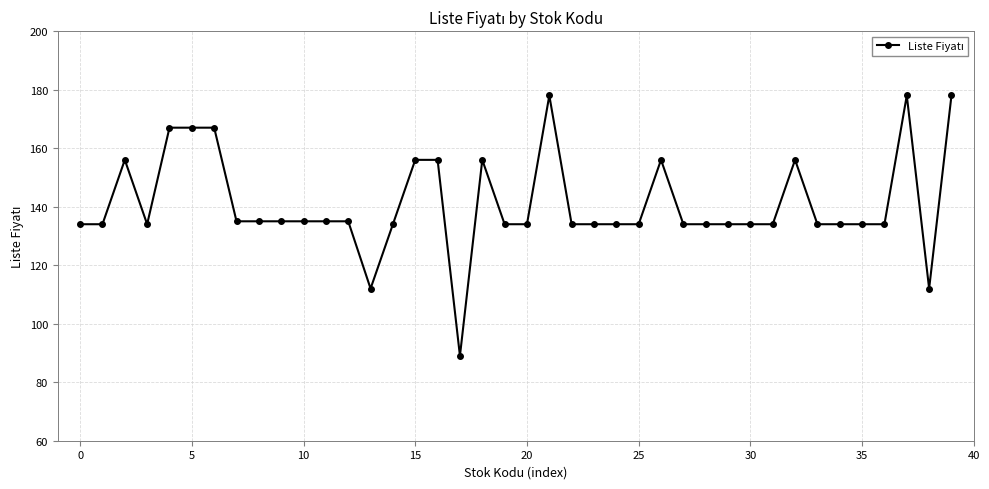

What is the greatest value displayed?

178